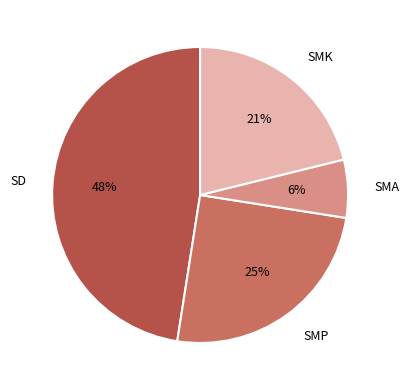

What is the largest slice in the pie chart?

SD